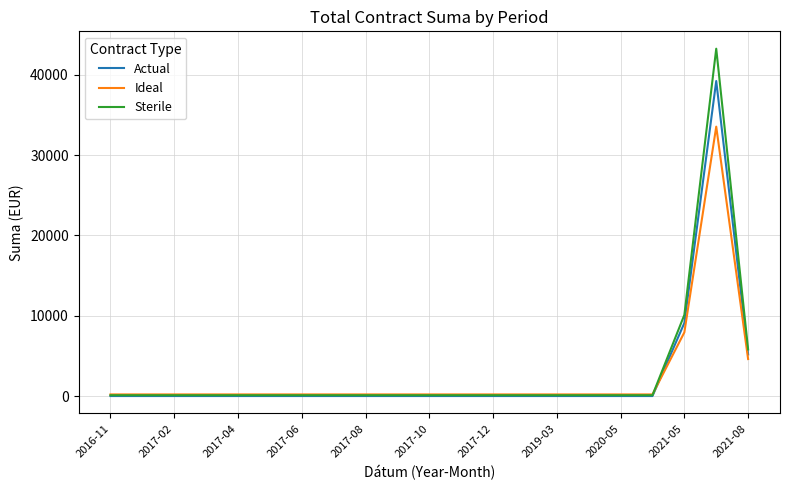

List the series in order of their peak value, highest first.

Sterile, Actual, Ideal